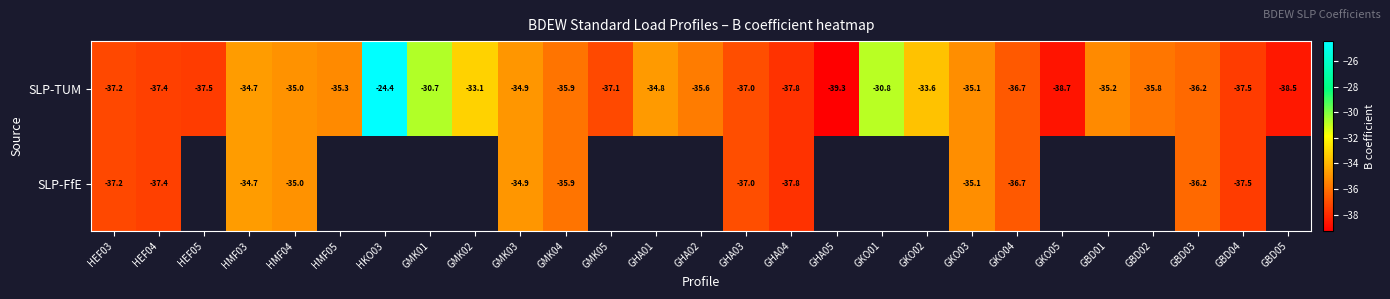

What is the smallest value displayed?

-39.3